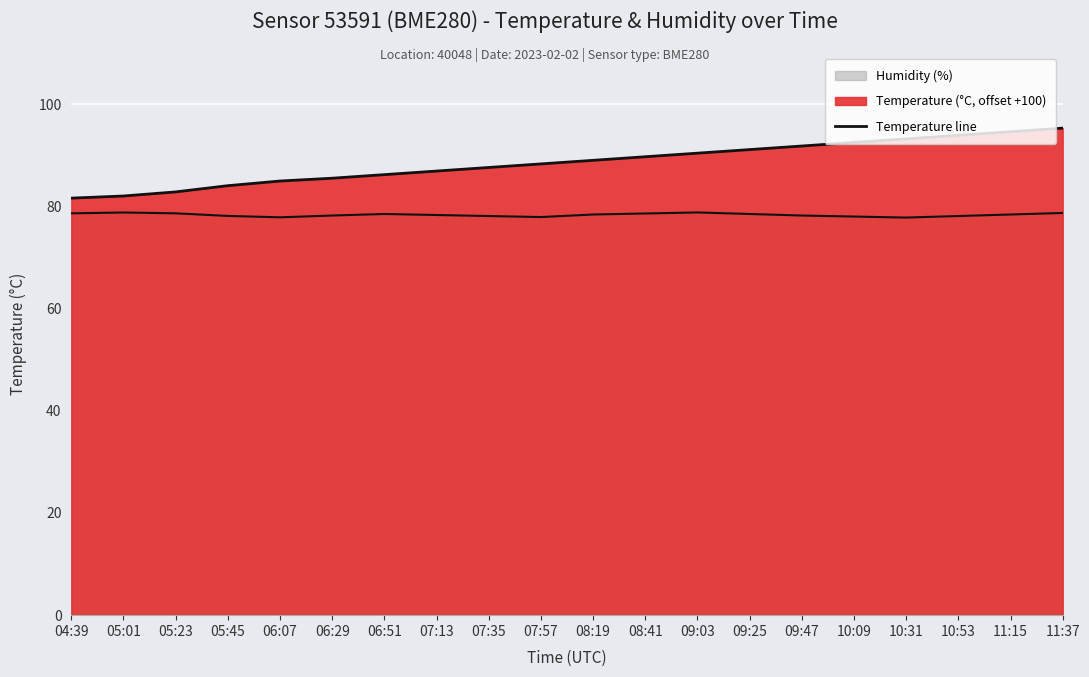

True or false: the data has more than 0 interior local peaks.

False